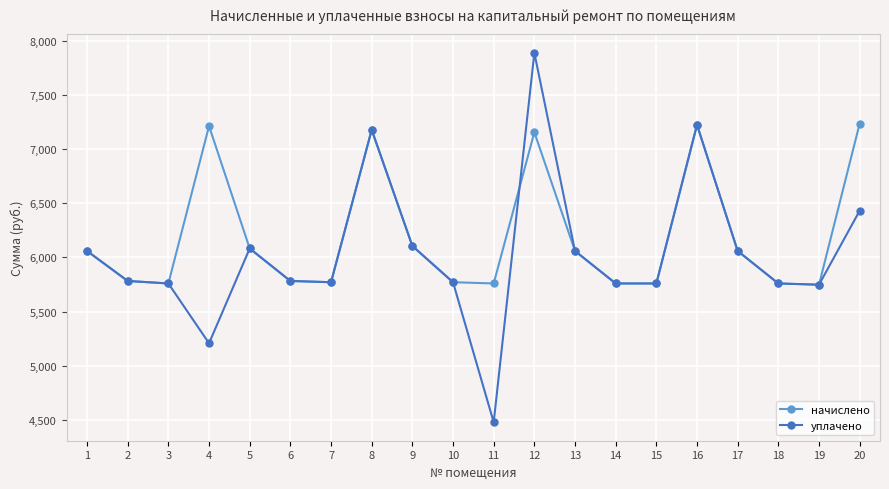

Which series has the largest range (max minus min)?

уплачено